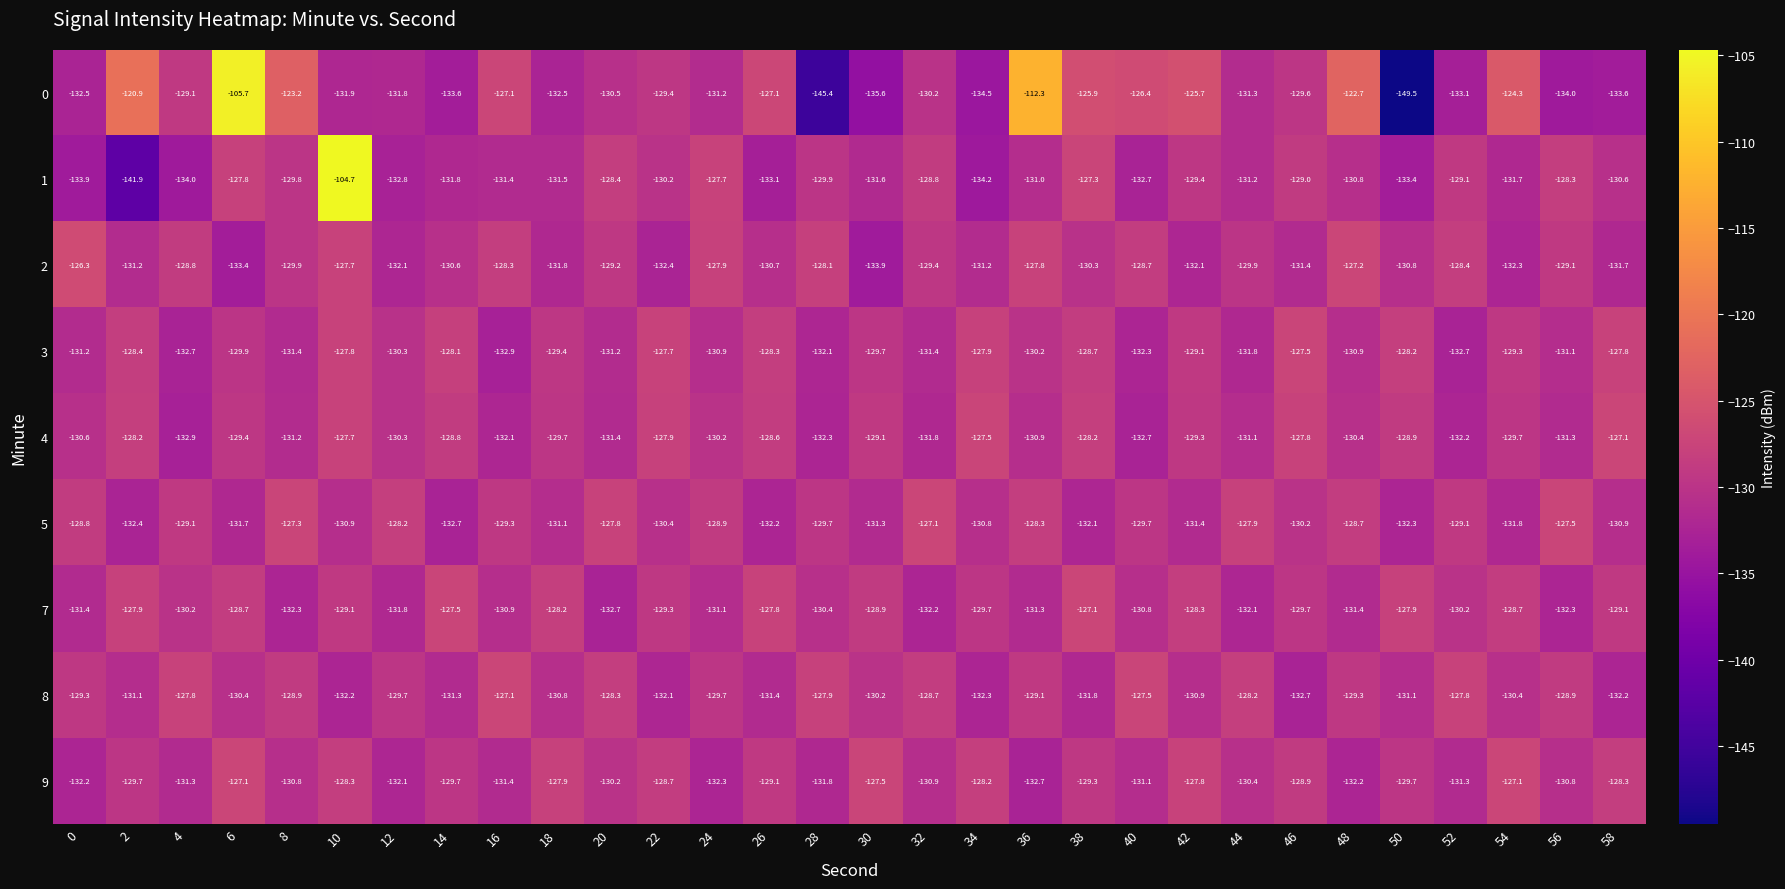

What is the difference between the highest and lowest values at 8?

9.1